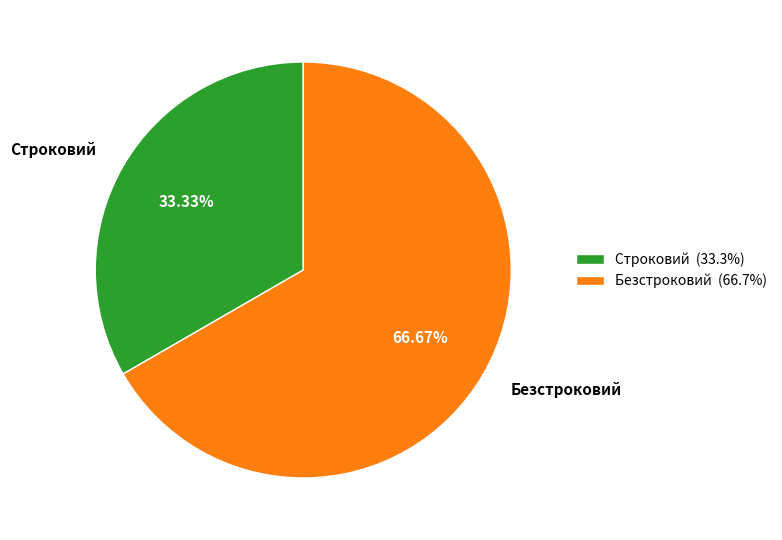

How many segments does this pie chart have?

2